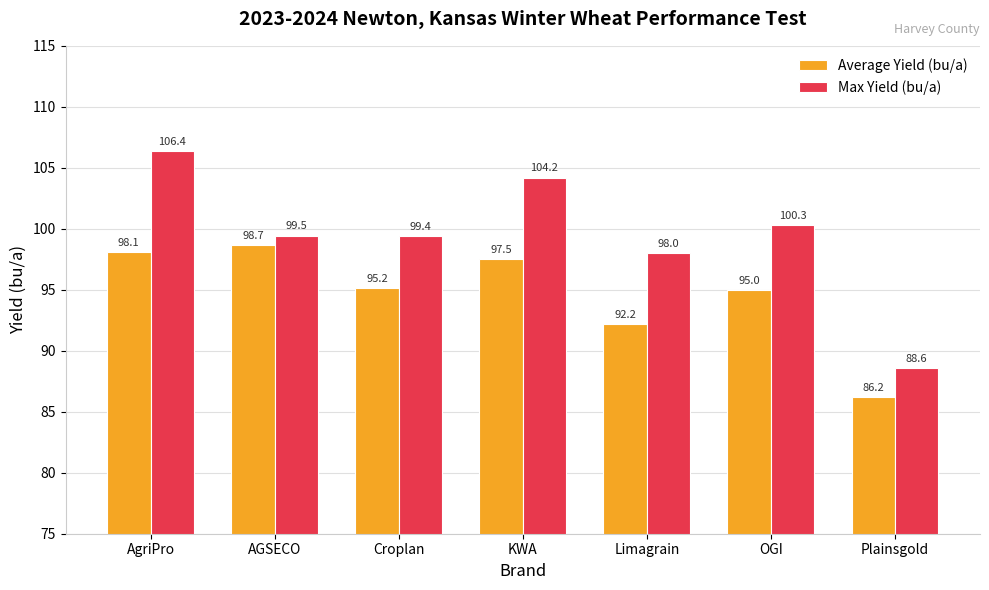

Rank the series at Plainsgold from highest to lowest value.

Max Yield (bu/a), Average Yield (bu/a)